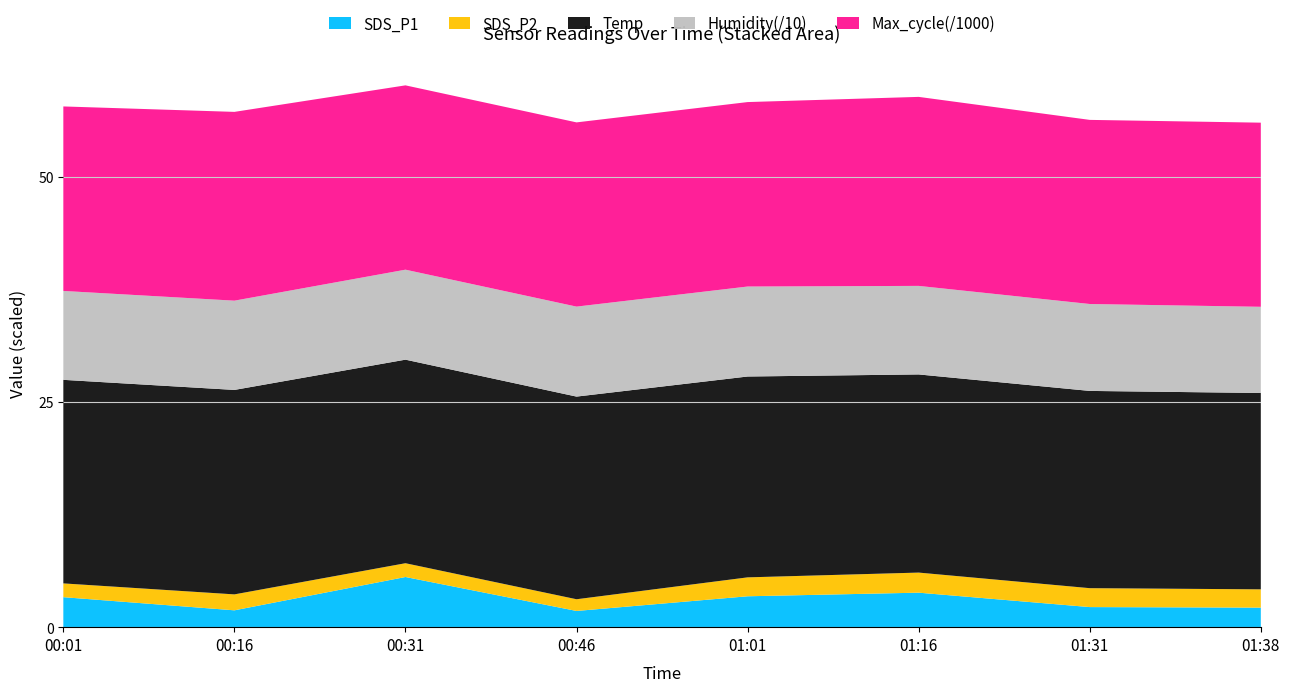

Reading left to right, what are all the values shown in this chart?

SDS_P1: 00:01=3.3	00:16=1.9	00:31=5.6	00:46=1.8	01:01=3.4	01:16=3.8	01:31=2.2	01:38=2.2
SDS_P2: 00:01=1.5	00:16=1.8	00:31=1.5	00:46=1.3	01:01=2.1	01:16=2.2	01:31=2.1	01:38=2.0
Temp: 00:01=22.6	00:16=22.7	00:31=22.6	00:46=22.5	01:01=22.3	01:16=22.0	01:31=21.9	01:38=21.8
Humidity: 00:01=98.7	00:16=99.1	00:31=99.9	00:46=99.9	01:01=99.9	01:16=98.3	01:31=96.5	01:38=95.7
Max_cycle: 00:01=20484.0	00:16=20960.0	00:31=20465.0	00:46=20453.0	01:01=20479.0	01:16=20985.0	01:31=20441.0	01:38=20442.0